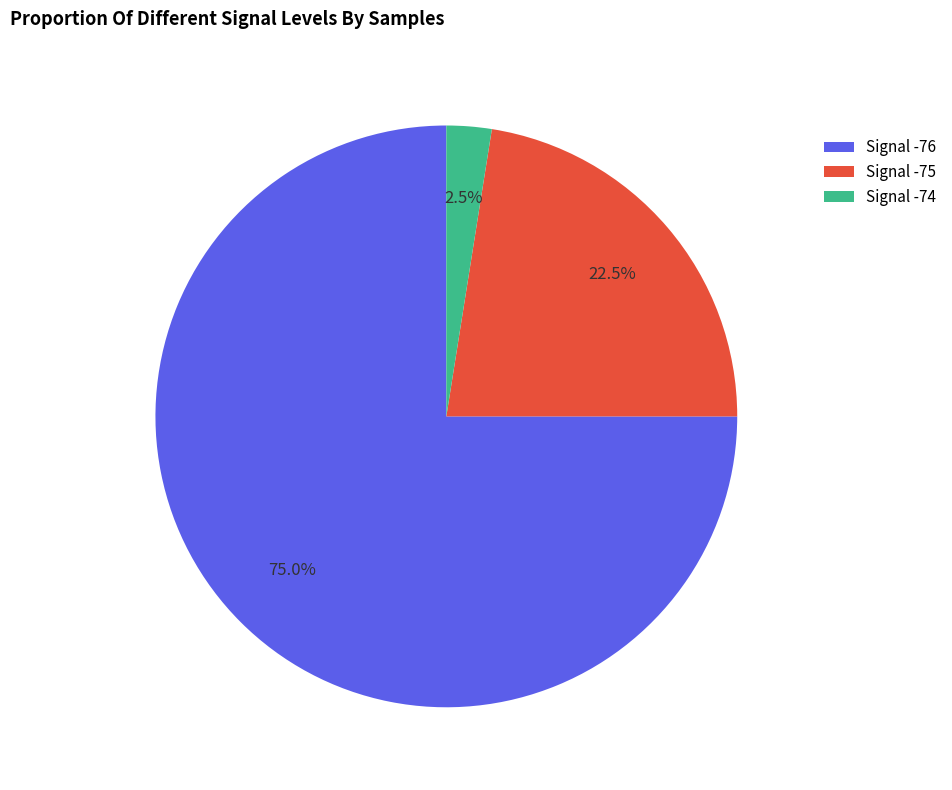

How many slices are in this pie chart?

3